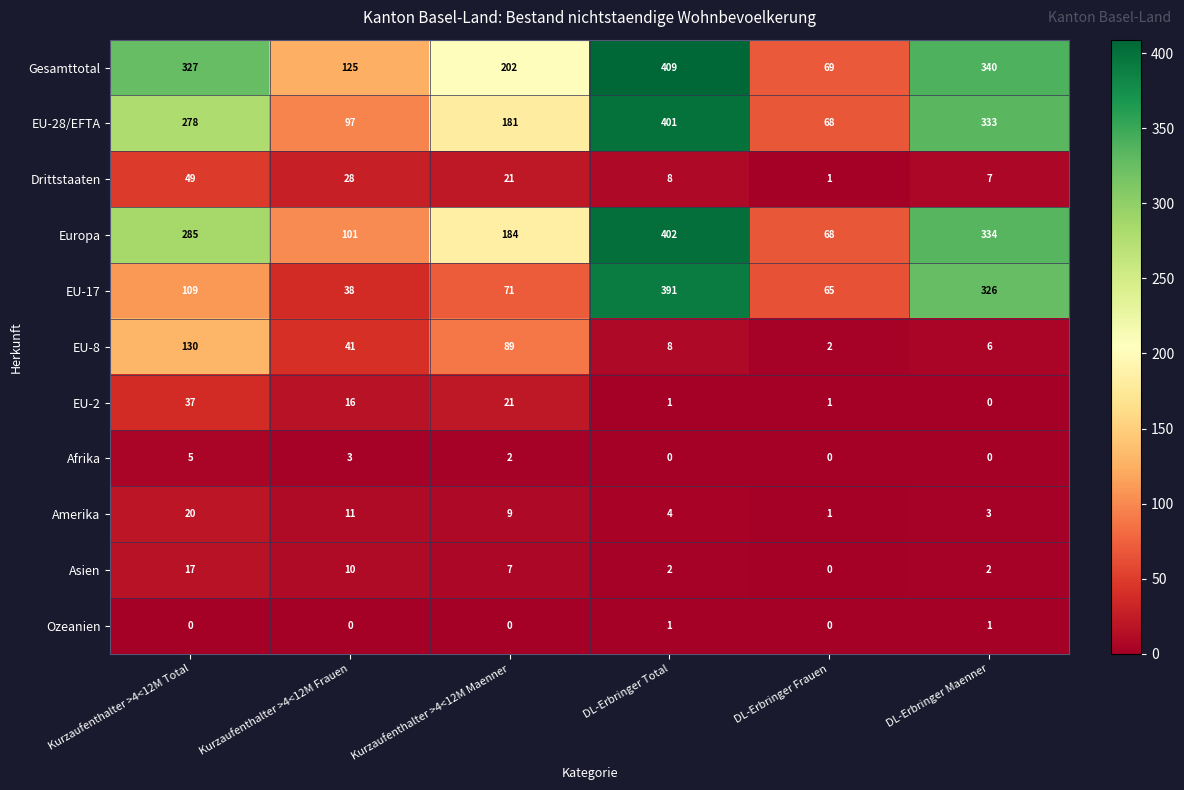

Where does the Drittstaaten series first go above 21?

Kurzaufenthalter >4<12M Total